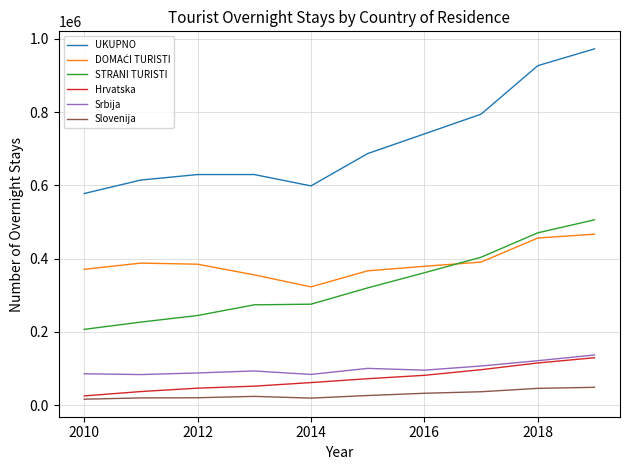

True or false: STRANI TURISTI and UKUPNO cross at least once.

False